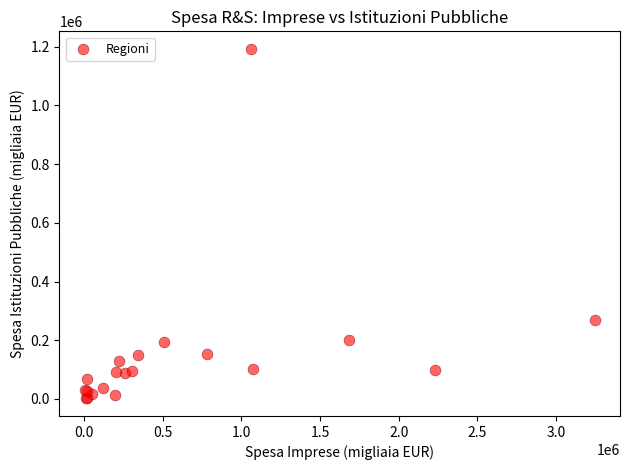

What Y value in the scatter plot is closest to 597176?

270148